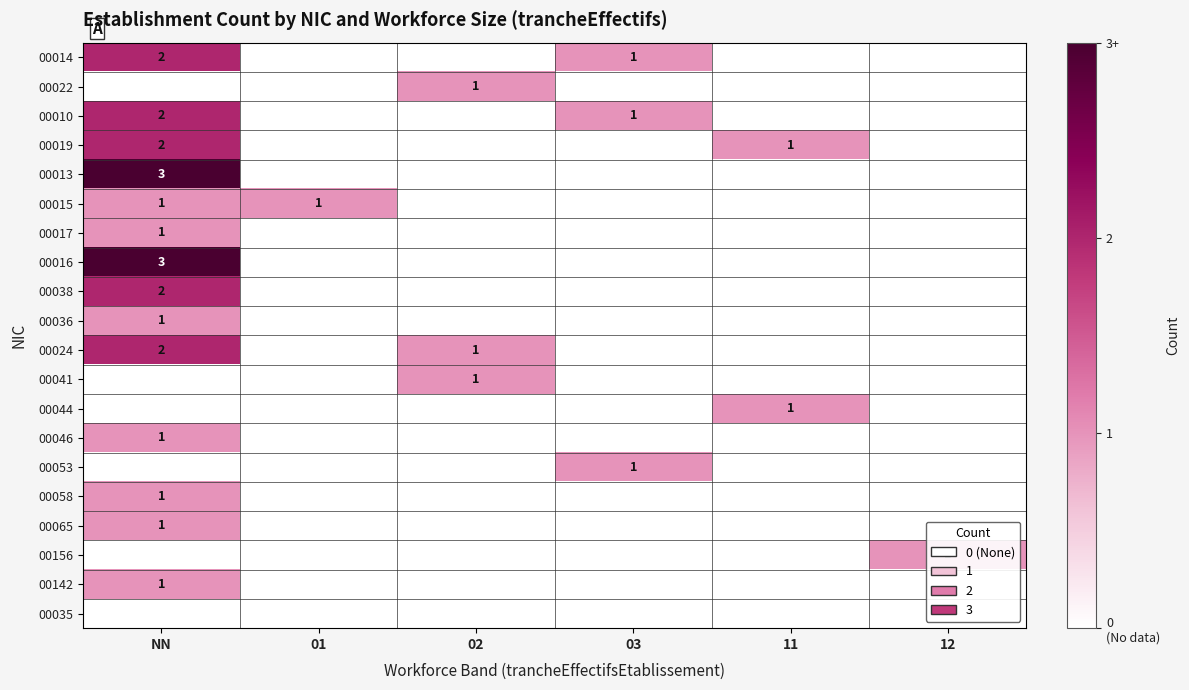

The value of 00016 at NN is 2. True or false?

False